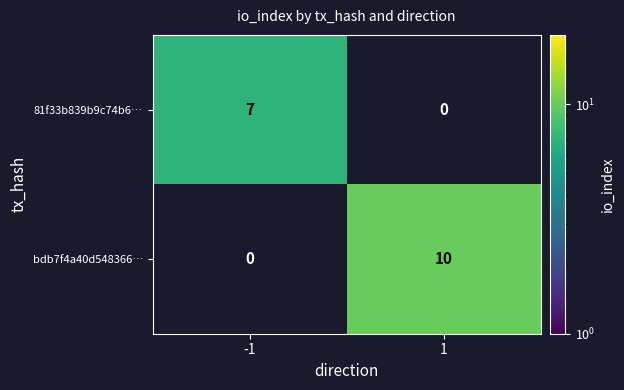

The 81f33b839b9c74b6… series shows 2 at -1. True or false?

False